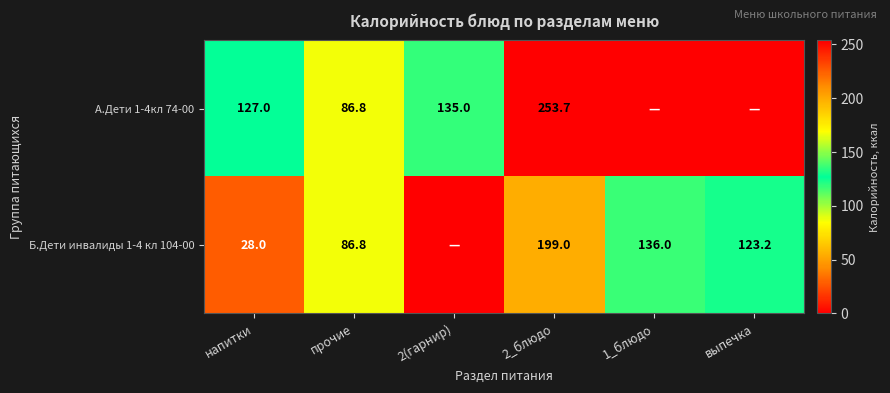

What is the difference between the А.Дети 1-4кл 74-00 values at напитки and 2(гарнир)?

8.0